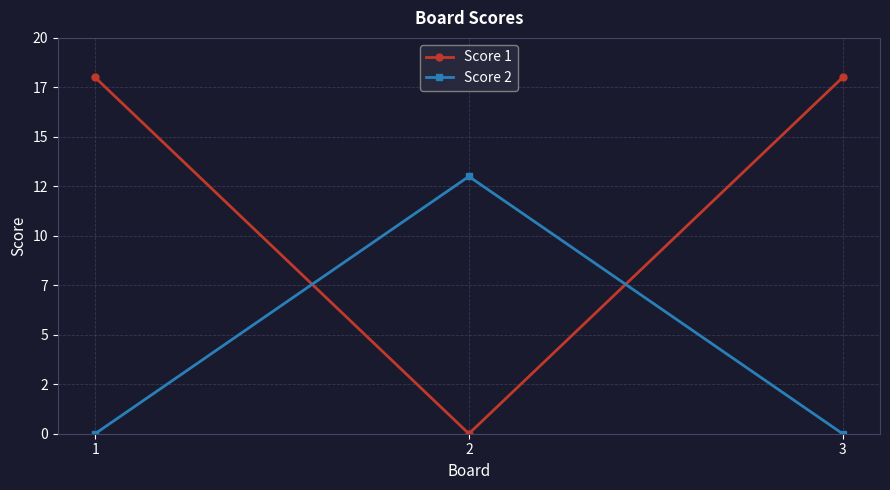

The value of Score 1 at 2 is 10. True or false?

False